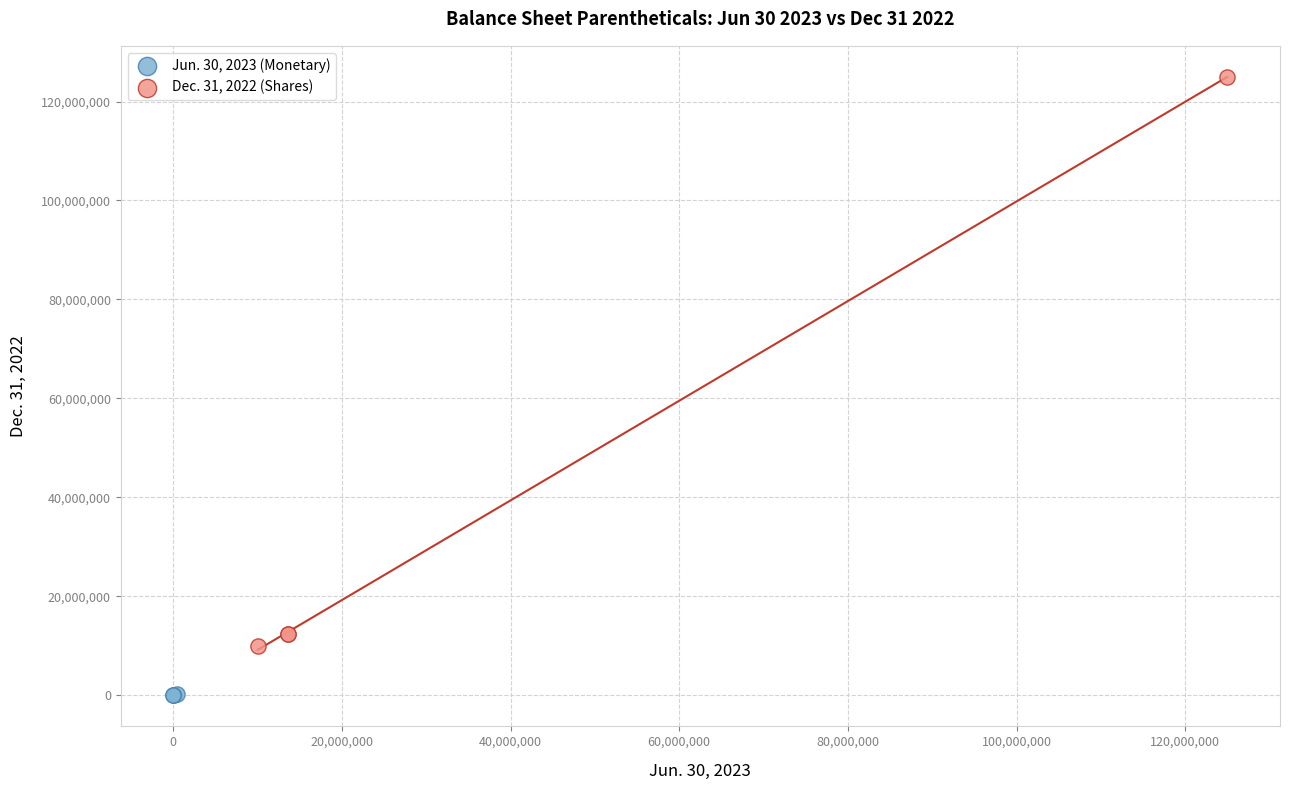

Which series contains the lowest Y value?

Jun. 30, 2023 (Monetary)